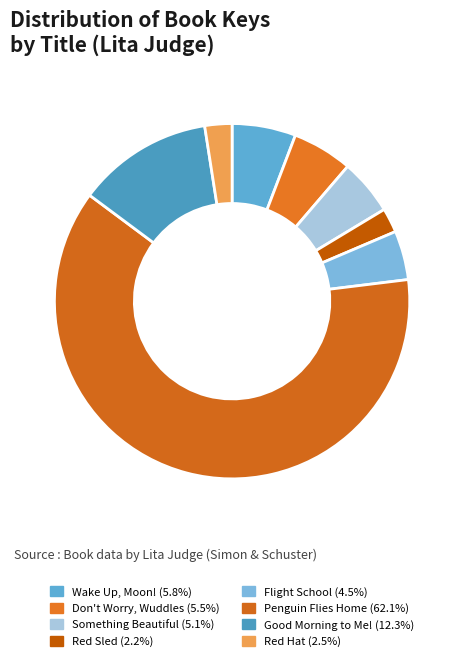

Is Don't Worry, Wuddles the majority of the pie?

No